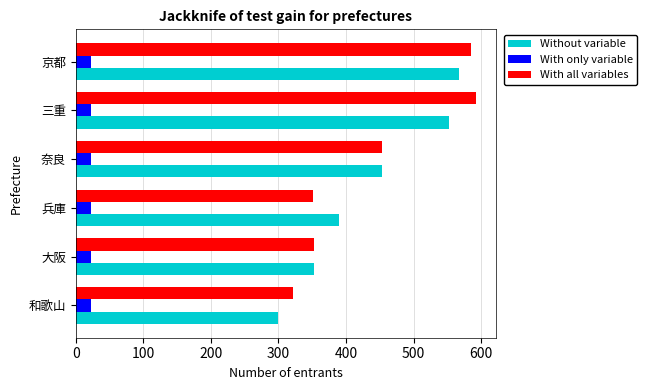

What is the difference between the highest and lowest values at 奈良?

431